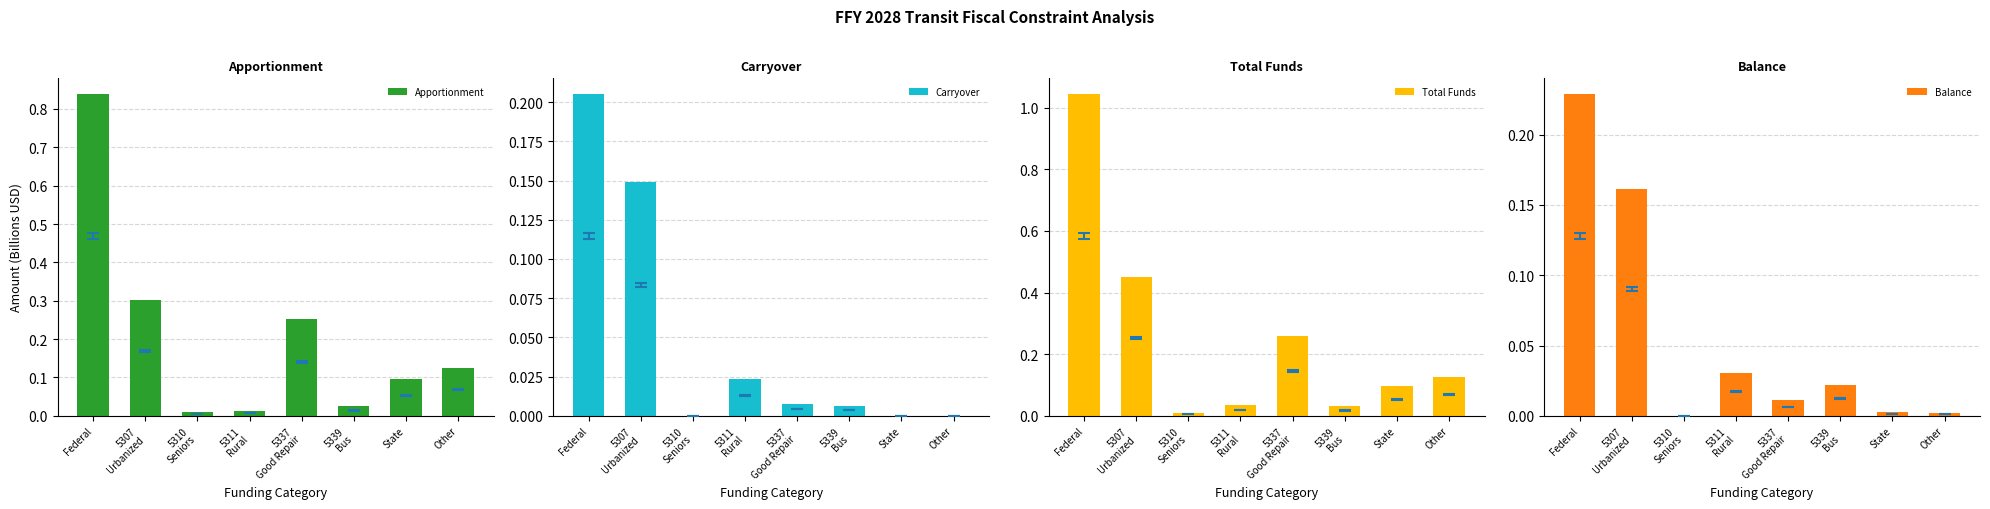

What is the difference between the maximum and minimum values in the Carryover series?

0.2